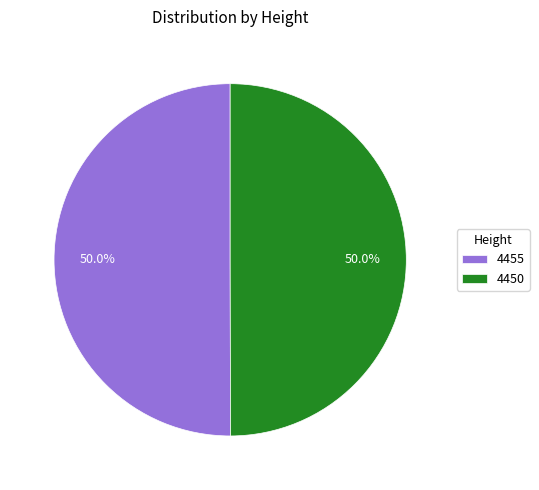

Is it true that 4450 is 50% of the pie?

True